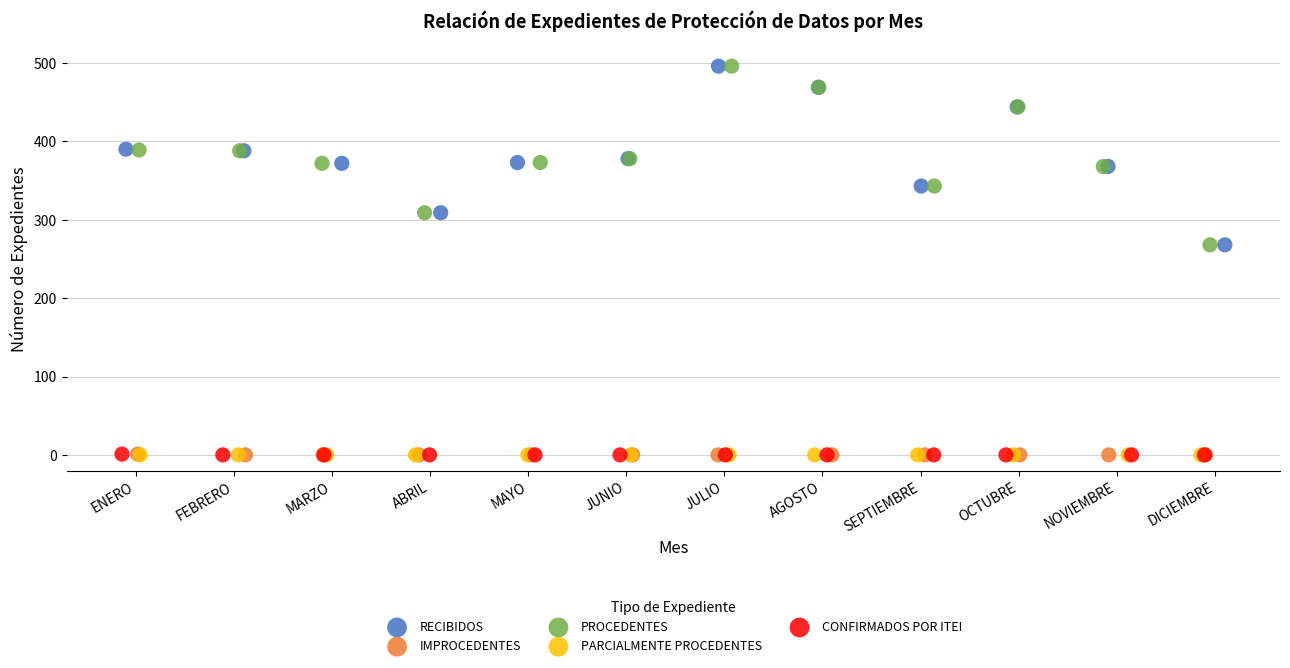

What are all the series names shown in the legend?

RECIBIDOS, IMPROCEDENTES, PROCEDENTES, PARCIALMENTE PROCEDENTES, CONFIRMADOS POR ITEI